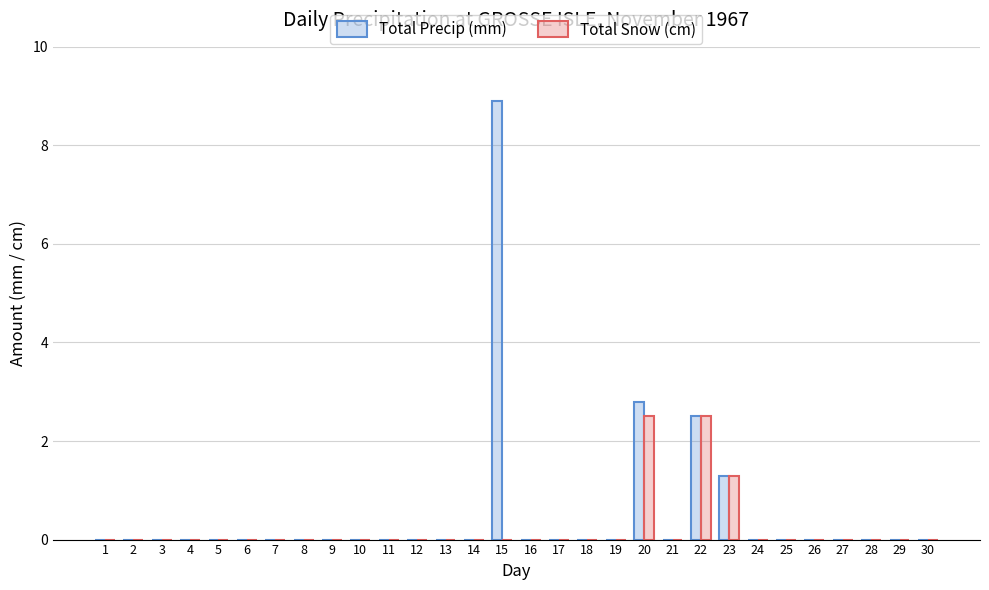

Where is Total Snow (cm) nearest to the value 1?

23